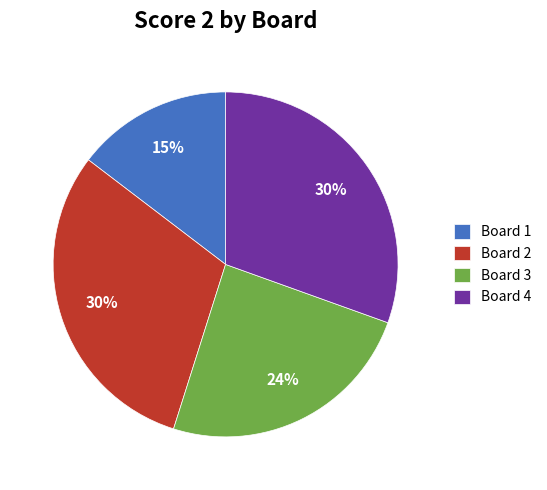

Which has a higher value, Board 3 or Board 4?

Board 4